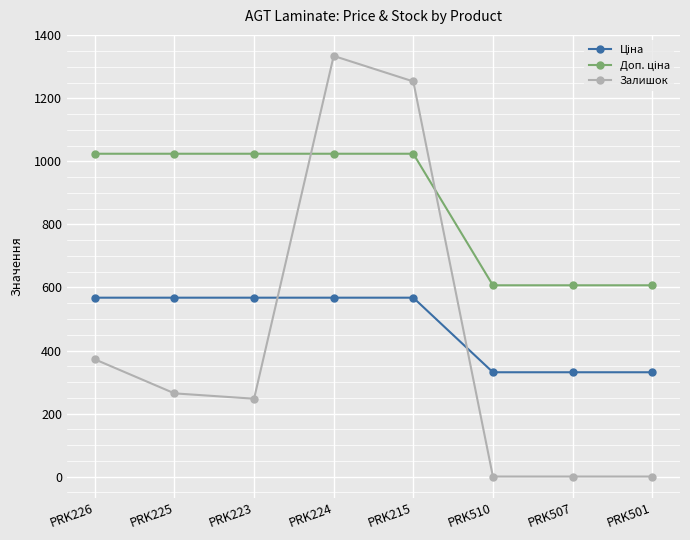

What is the sum of all Залишок values?

3472.0